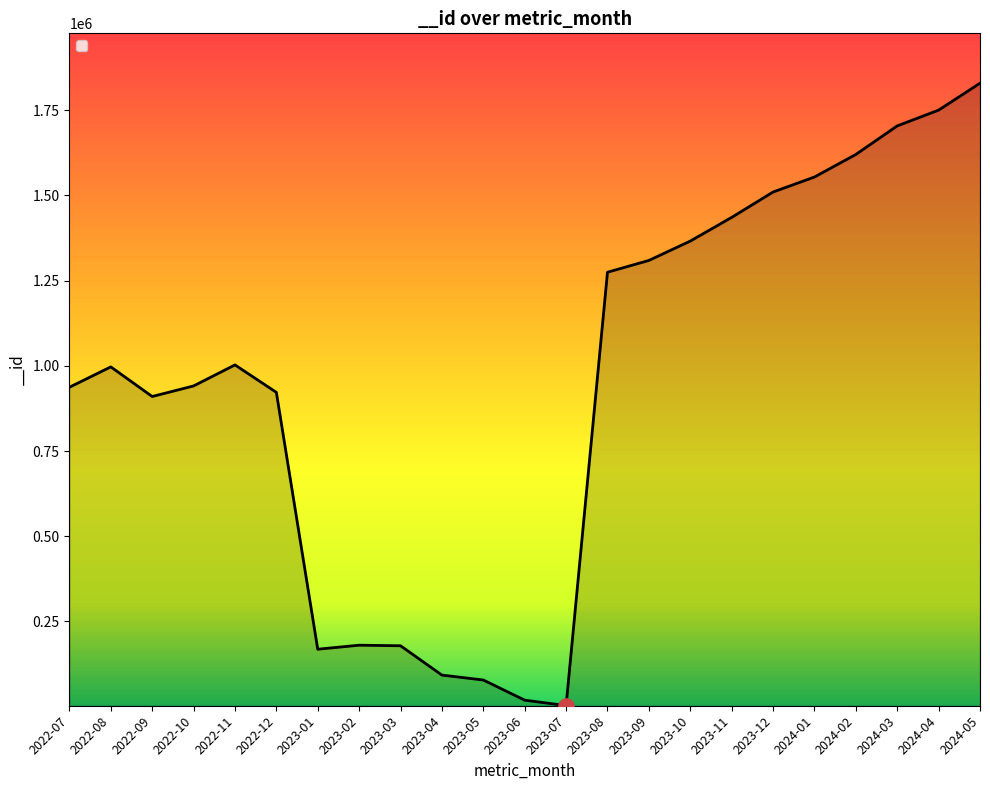

What is the ratio of the value at 2022-12 to the value at 2022-09?

1.0